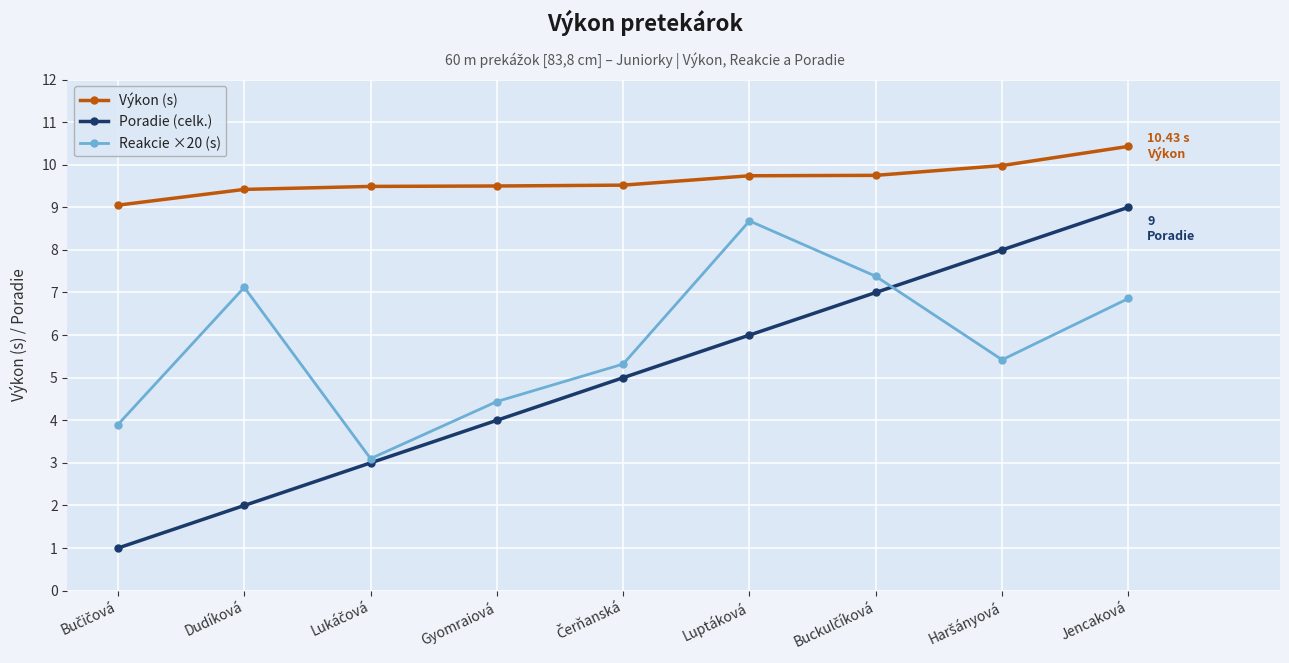

Which series has the widest spread of values?

Poradie (celk.)